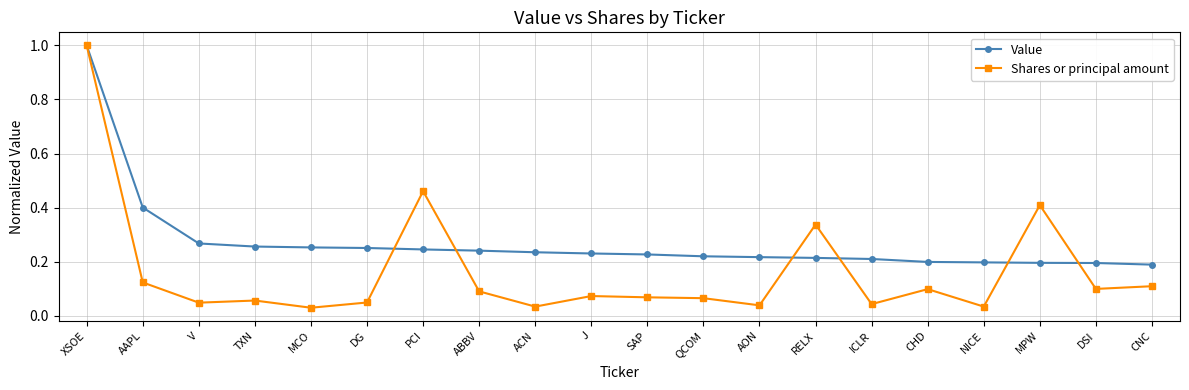

What is the label of the 11th point from the right?

J